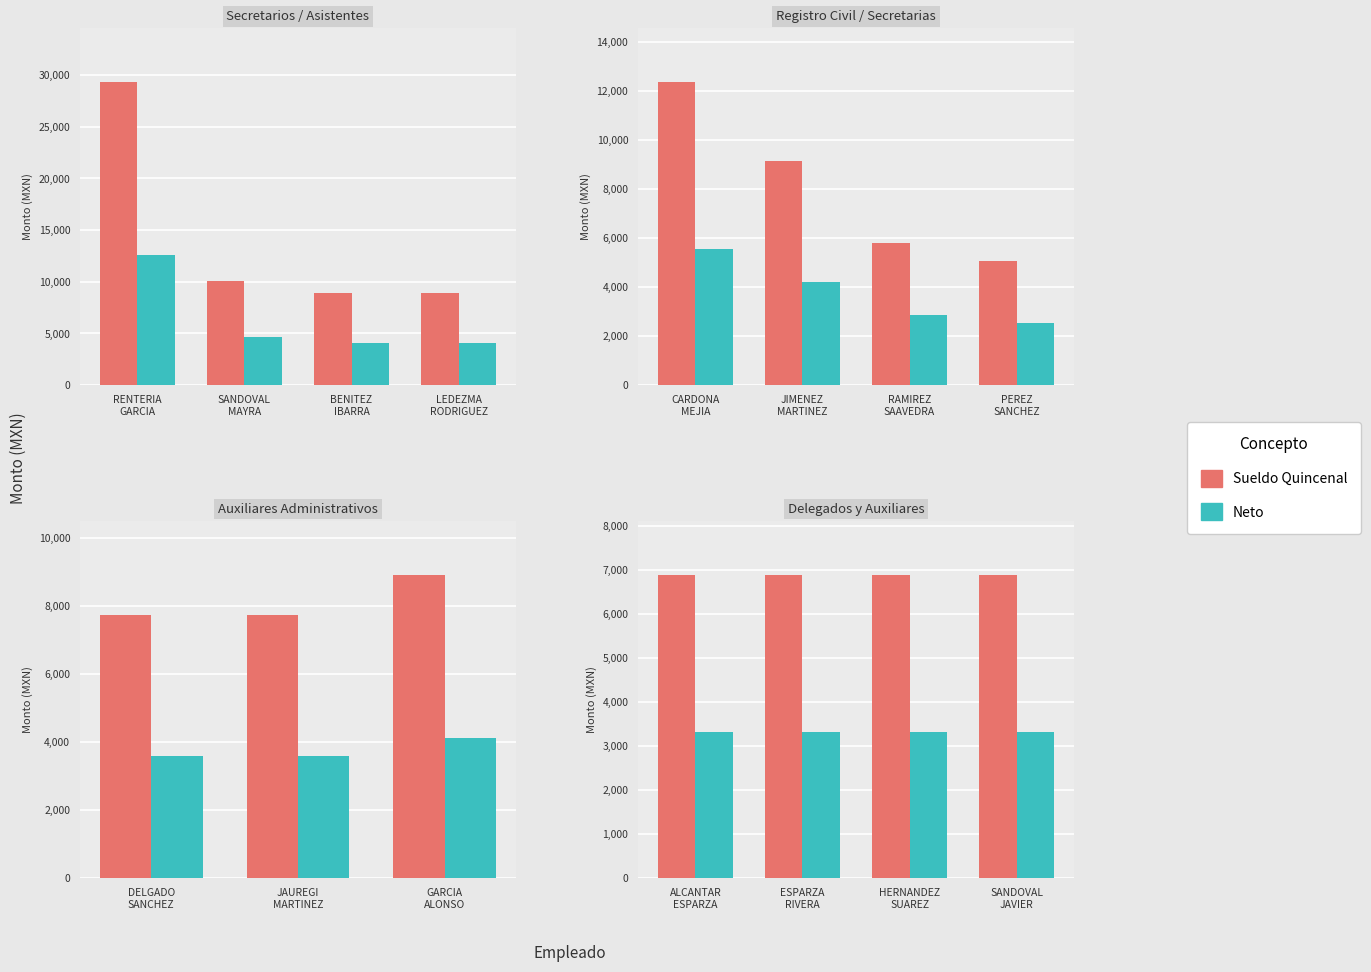

Is it true that Sueldo Quincenal equals 10335.4 at ESPARZA RIVERA?

False